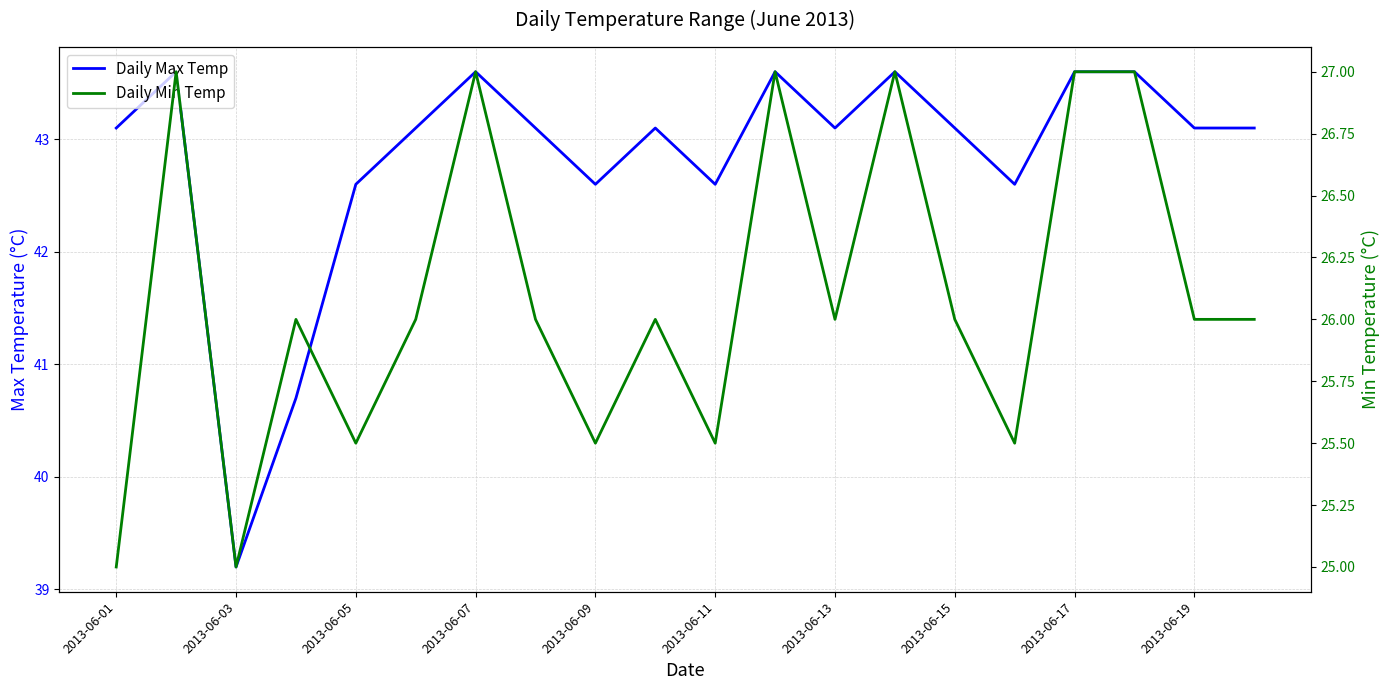

Which has a higher value, 18 or 19?

18